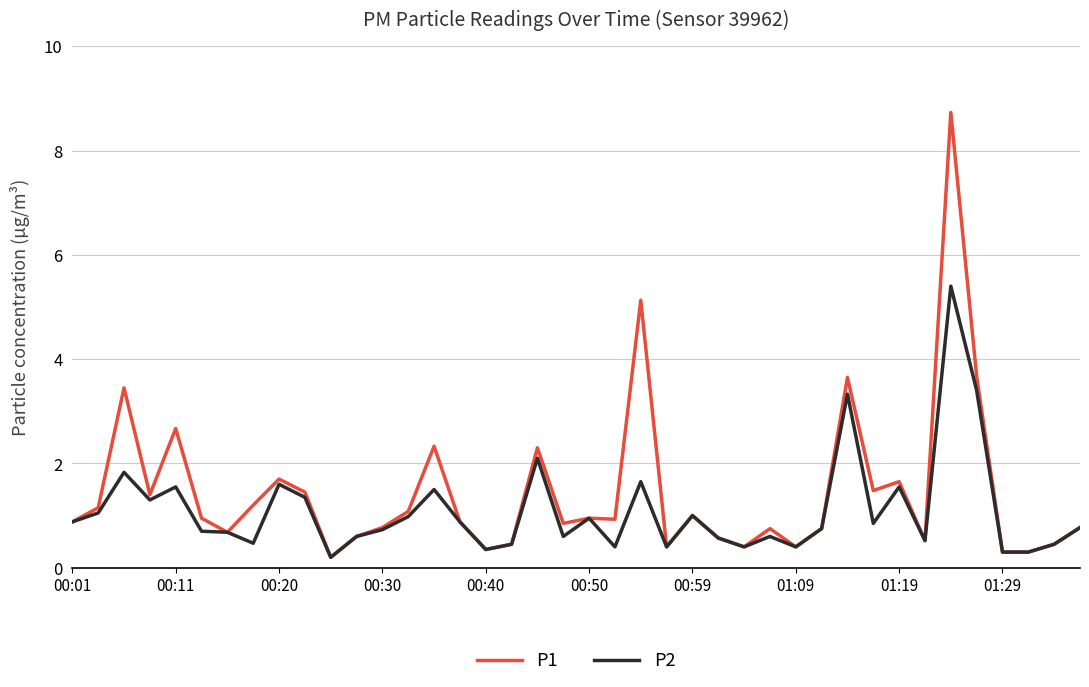

Does the chart display data point markers on the line(s)?

No